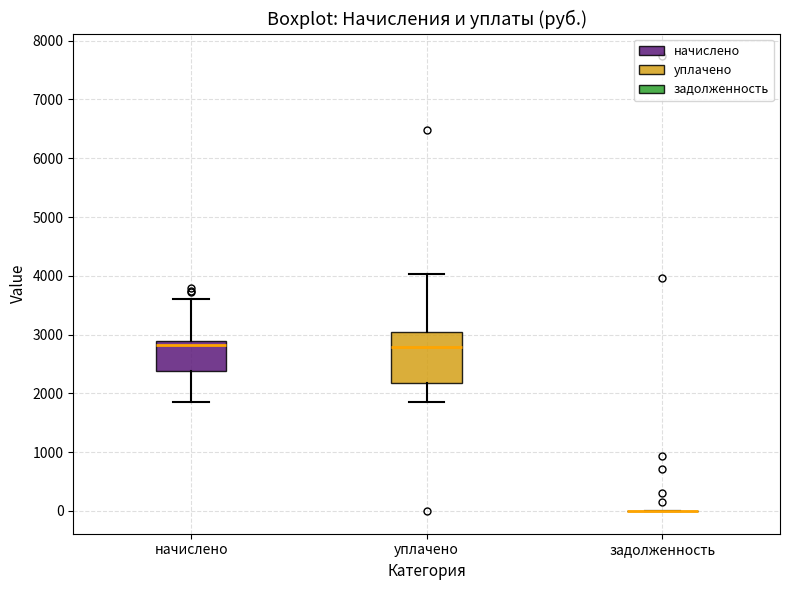

Reading left to right, transcribe this box plot: for each box, give where its median line is, the range the box spans, and where its two whiskers end, as read against the y-axis. The values are not printed on the chart, so give them approximately, as read against the axis.

начислено: median 2800, box 2400 to 2900, whiskers 1900 to 3600
уплачено: median 2800, box 2200 to 3000, whiskers 1900 to 4000
задолженность: box collapsed to a line at 0, whiskers 0 to 0